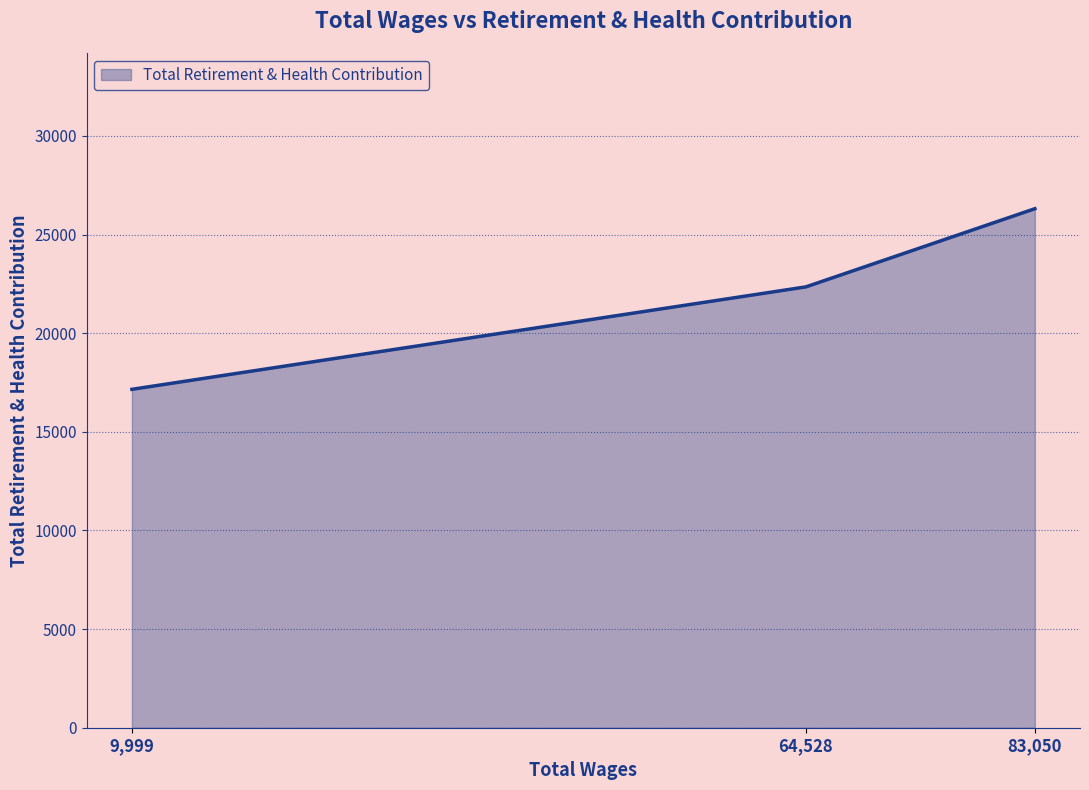

How many values are between 17155 and 26311?

3